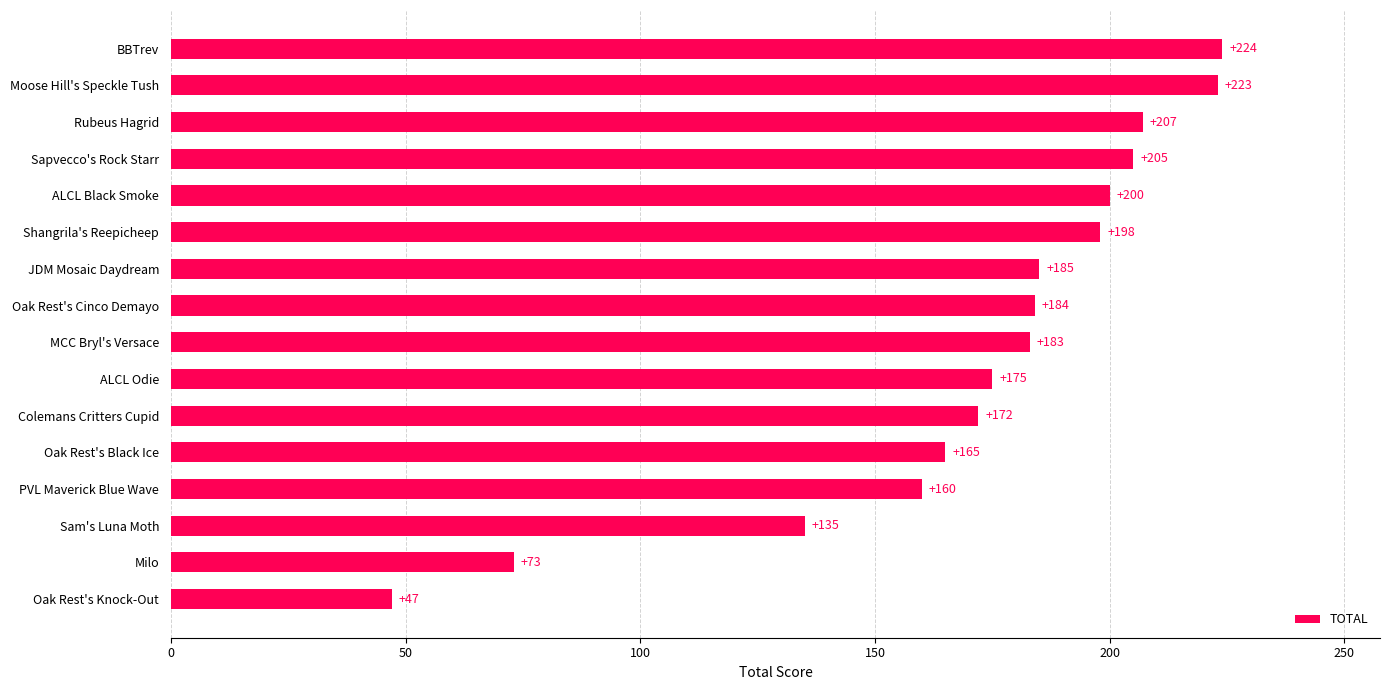

Approximately how many times larger is the value at Milo compared to PVL Maverick Blue Wave?

0.5